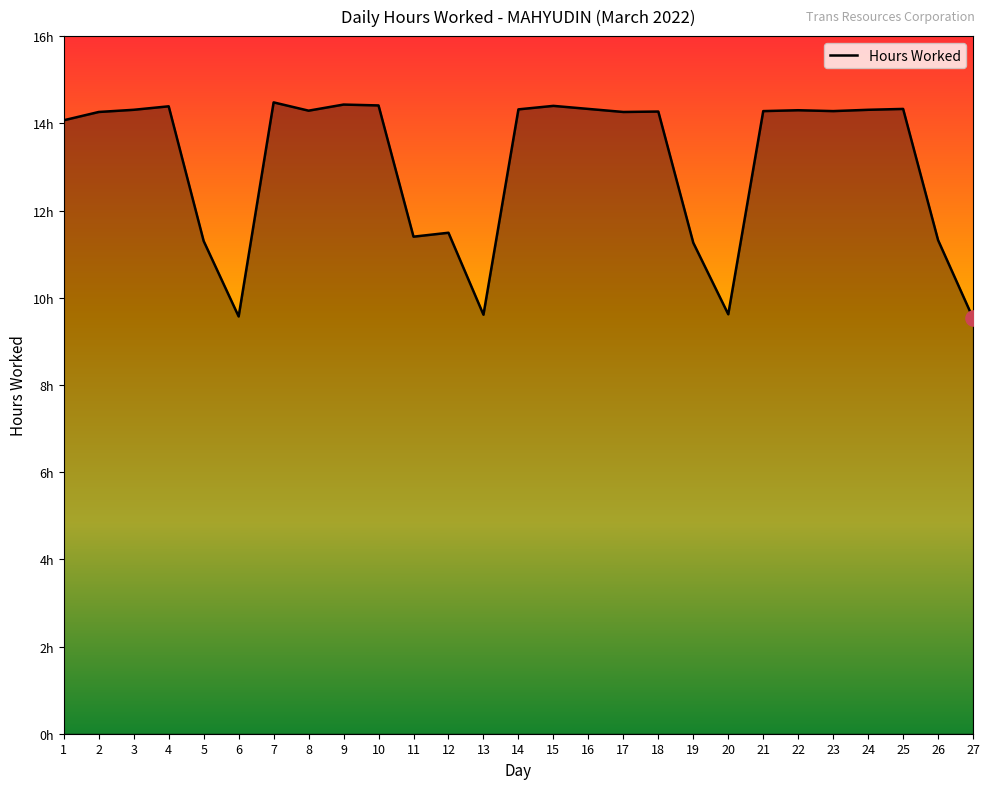

Does the chart have visible grid lines?

No